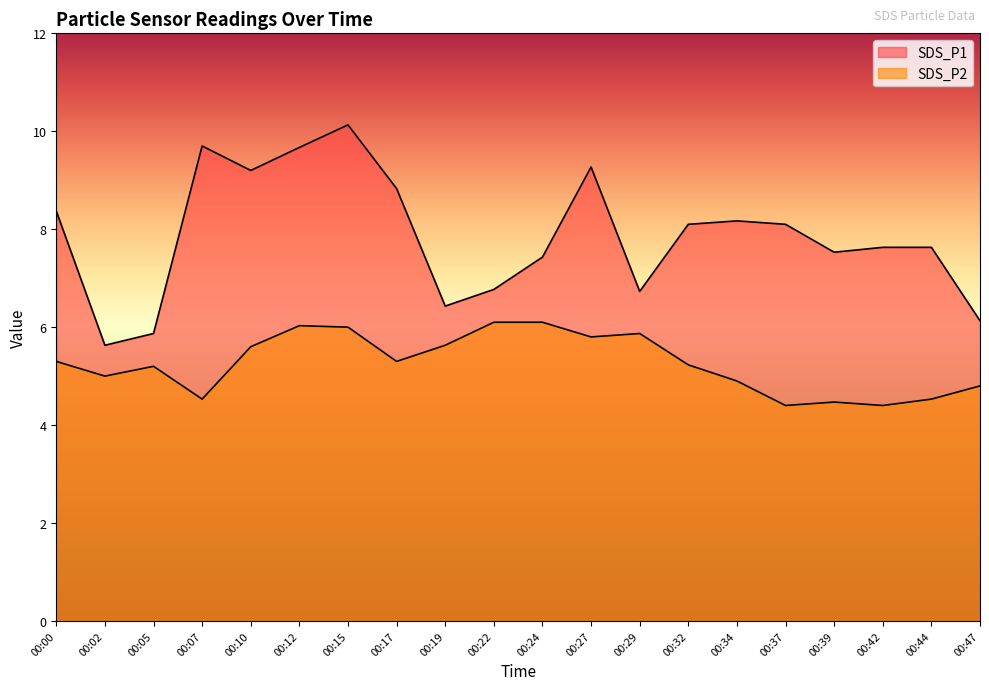

The value of SDS_P2 at 00:27 is 5.8. True or false?

True